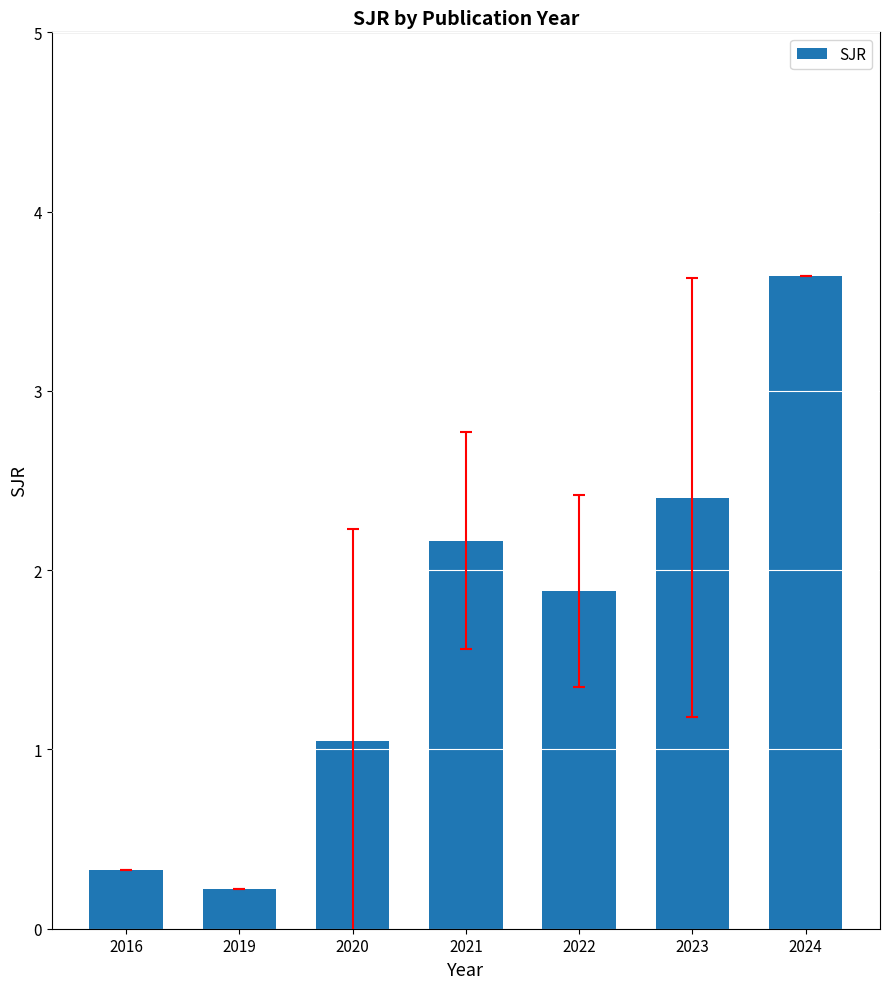

Reading left to right, extract all data points from this chart.

0.3	0.2	1.0	2.2	1.9	2.4	3.6